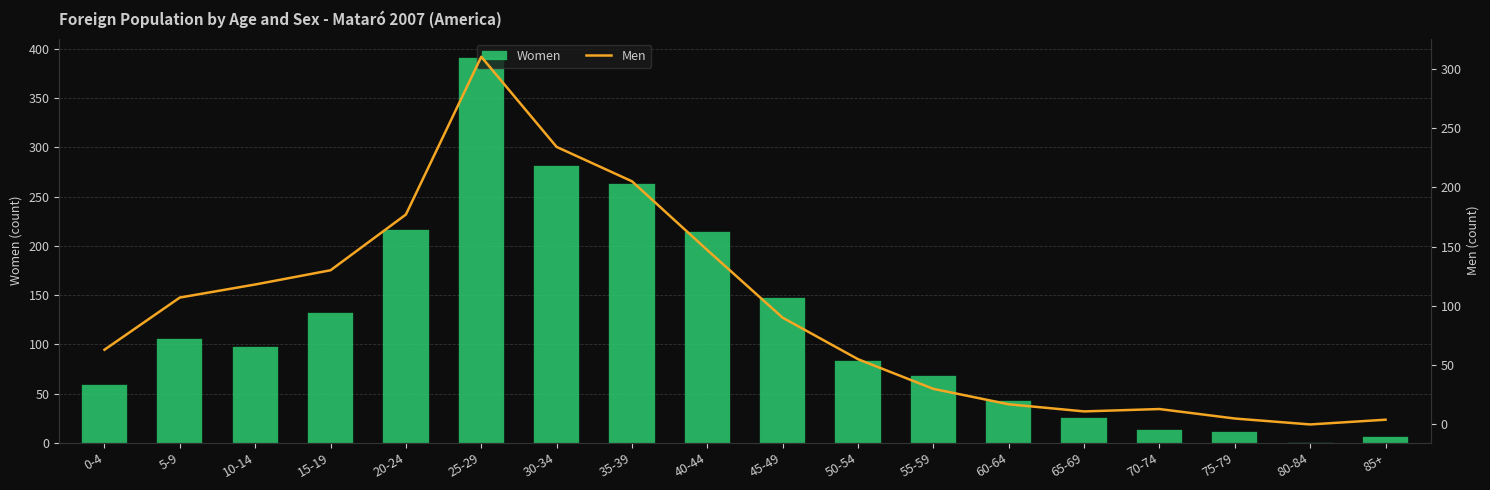

Is the value of Women at 35-39 greater than the value of Men at 0-4?

Yes